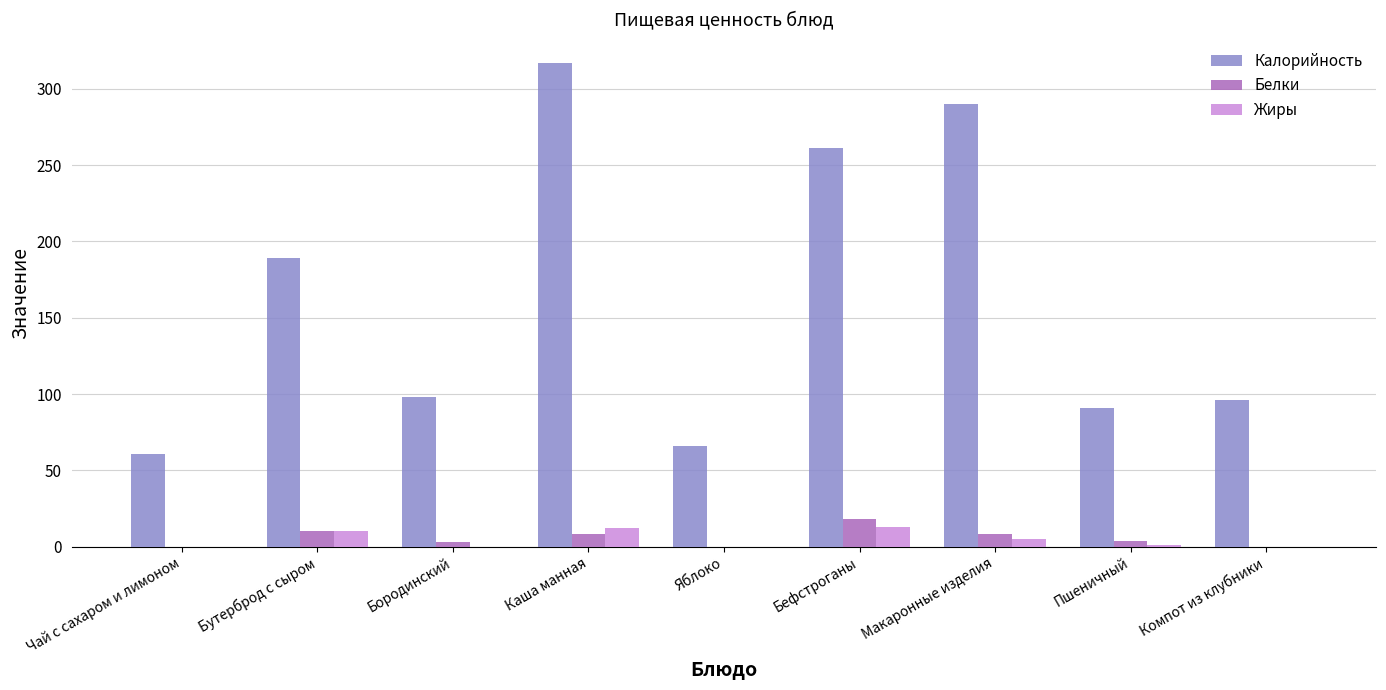

Is the value of Жиры at Чай с сахаром и лимоном greater than the value of Калорийность at Компот из клубники?

No